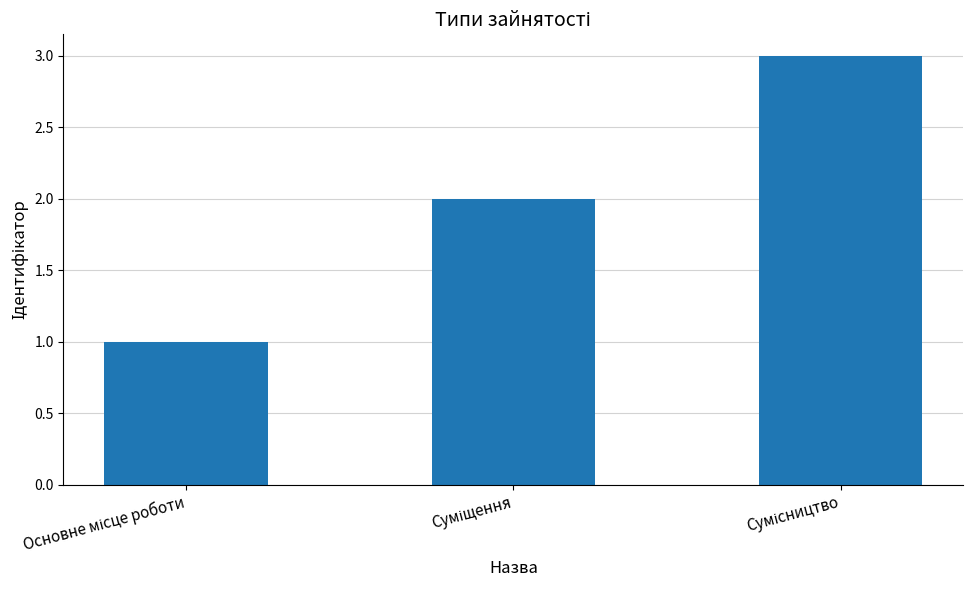

What is the sum of all values?

6